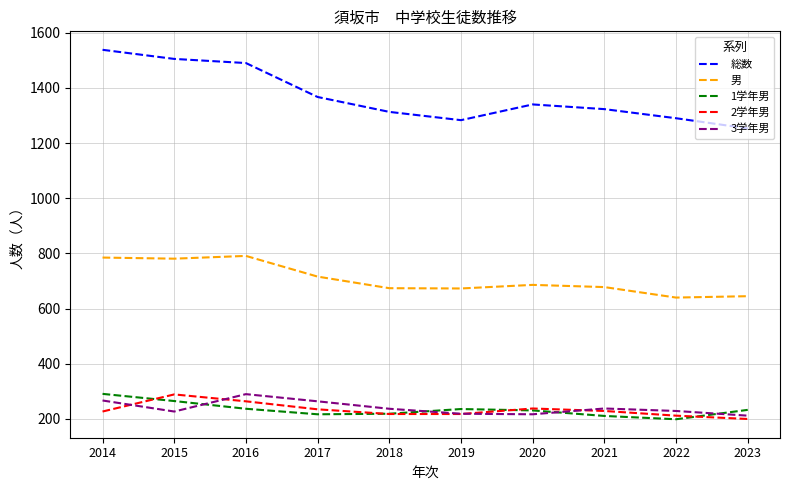

What is the lowest value of the 1学年男 series?

199